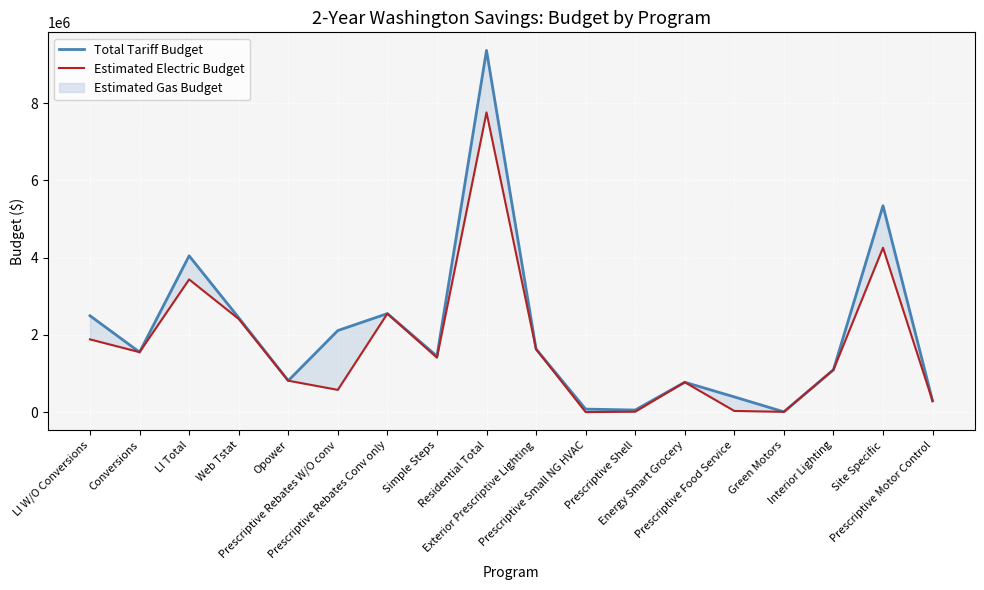

Is it true that Estimated Electric Budget equals 2397915 at Conversions?

False